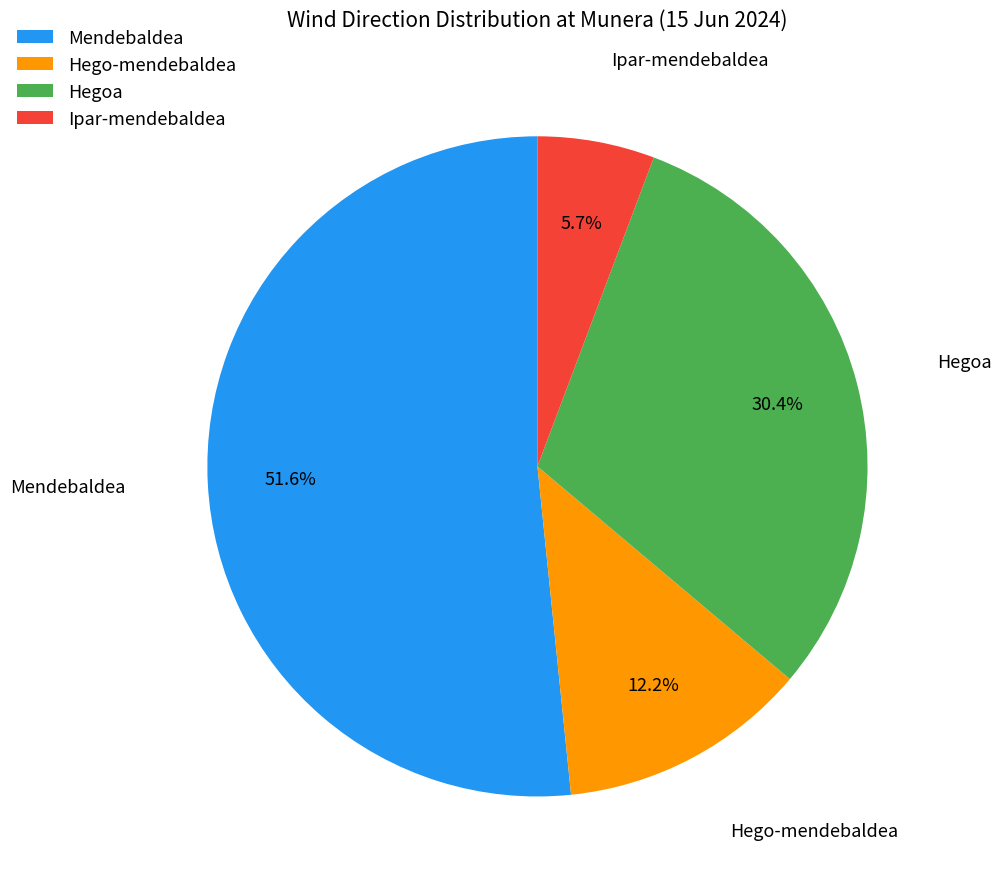

Is the sum of Hego-mendebaldea and Ipar-mendebaldea greater than half?

No